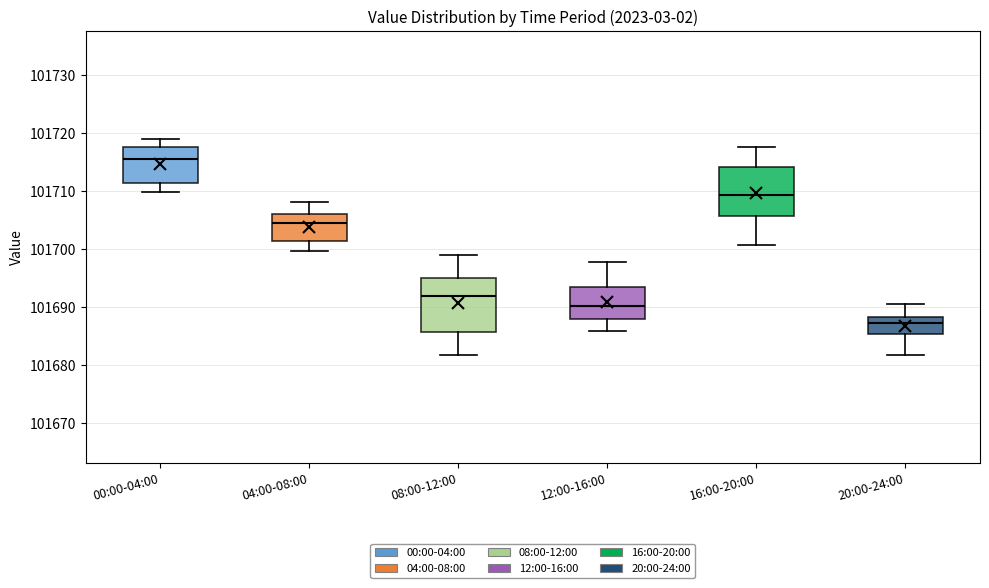

Which box's median line is the highest?

00:00-04:00